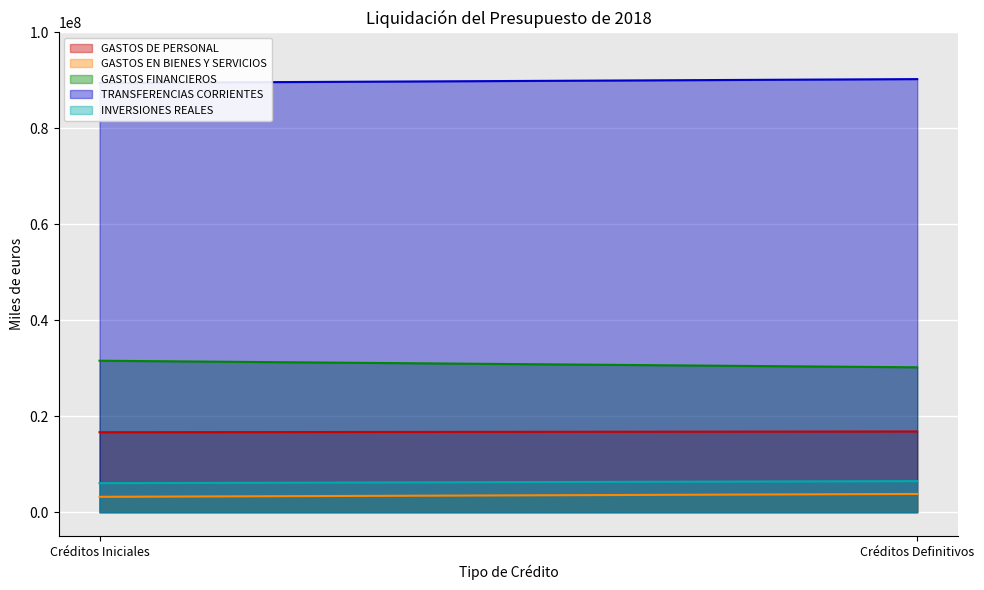

Which series changed the most between Créditos Iniciales and Créditos Definitivos?

GASTOS FINANCIEROS